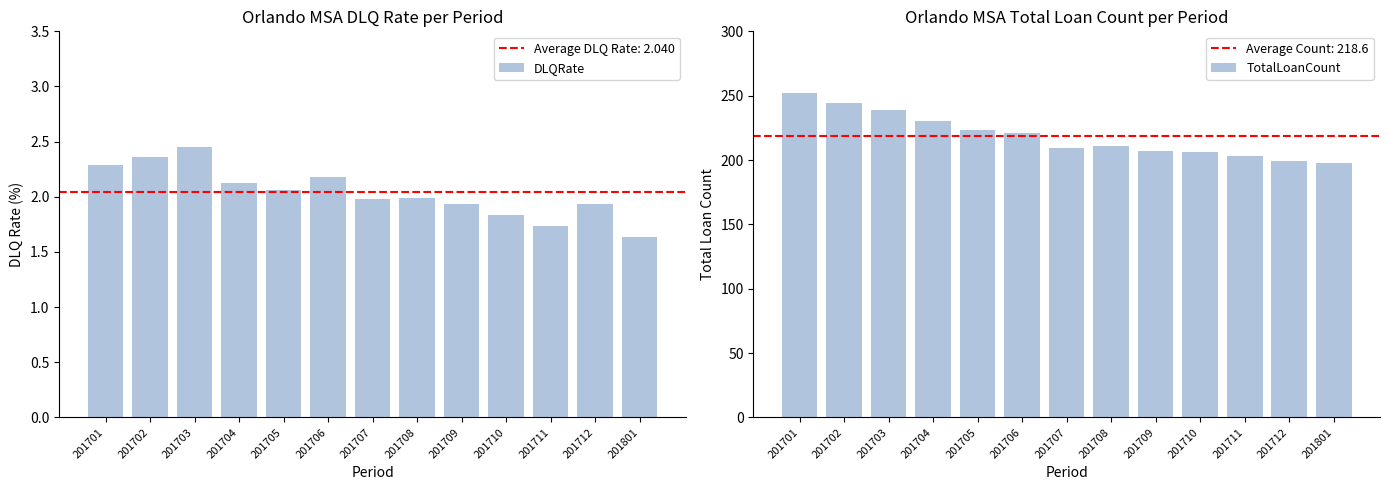

Where is DLQRate nearest to the value 2?

201708